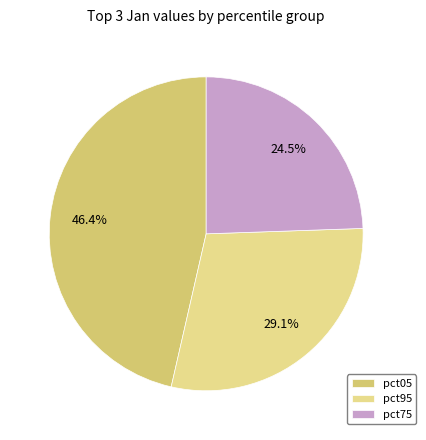

What percentage is NOT represented by pct05?

53.6%